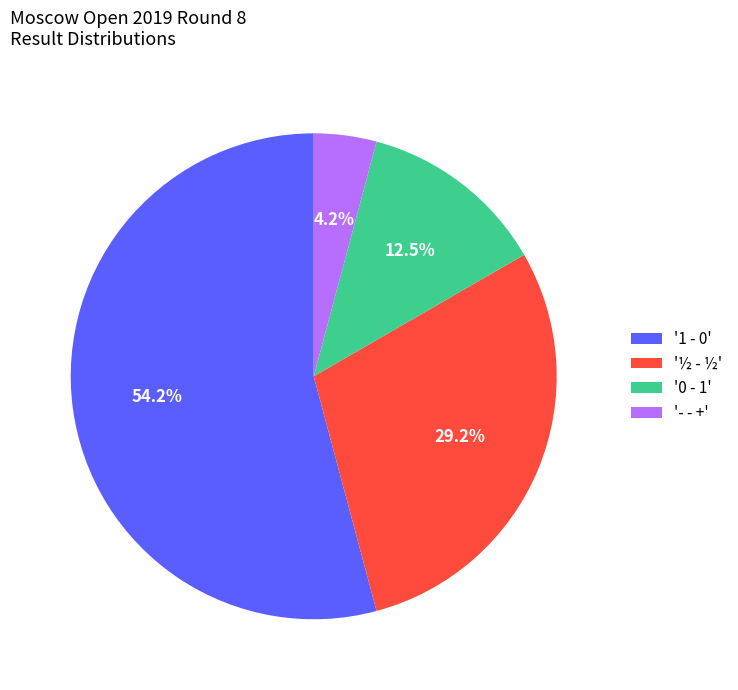

Is there any slice that represents more than half of the pie?

Yes